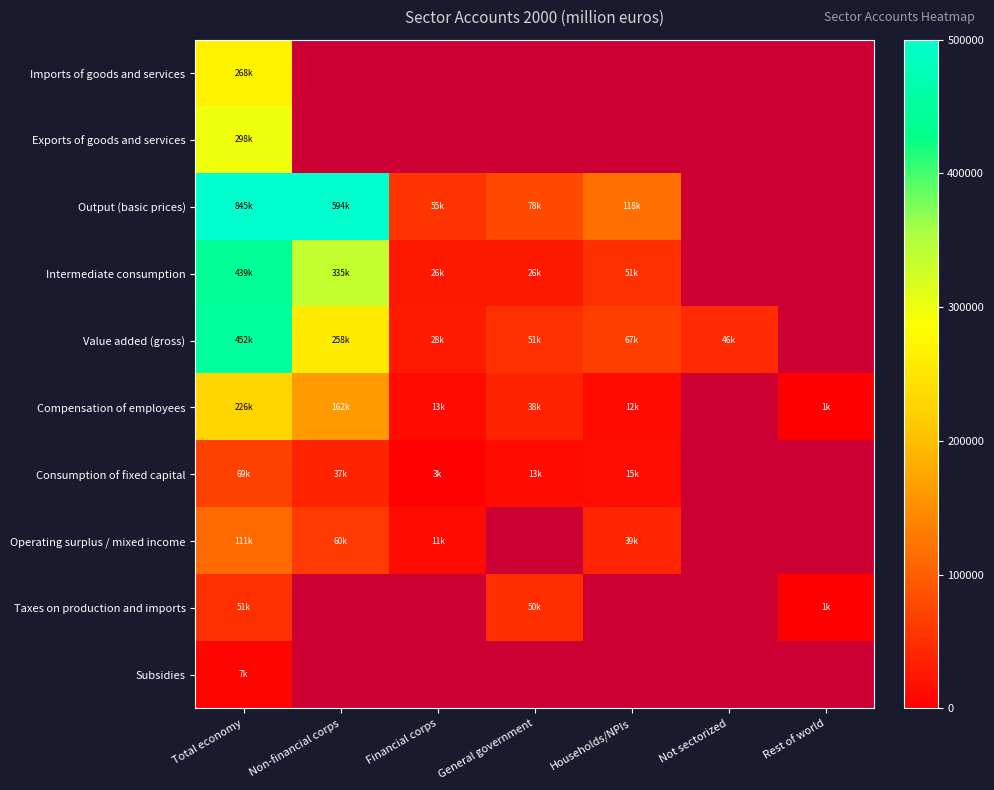

Between Total economy and Financial corps, which is larger?

Total economy